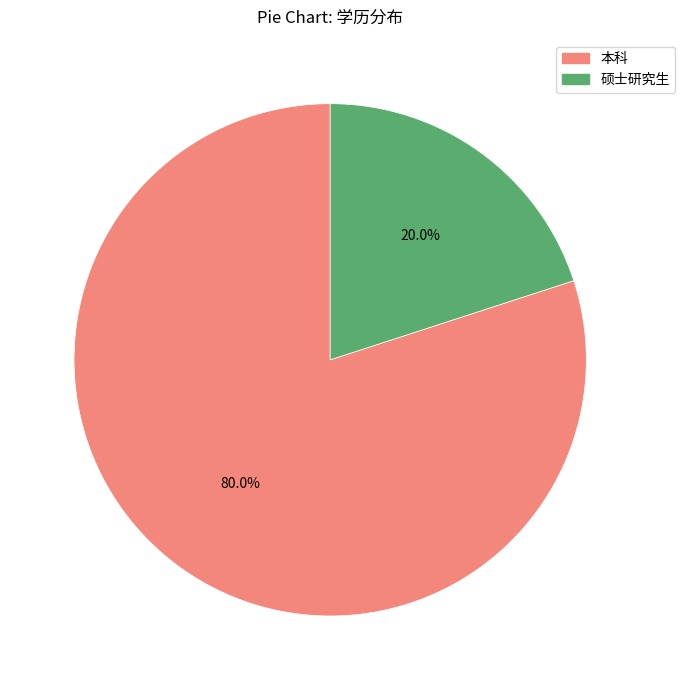

True or false: 本科 accounts for 80% of the total.

True